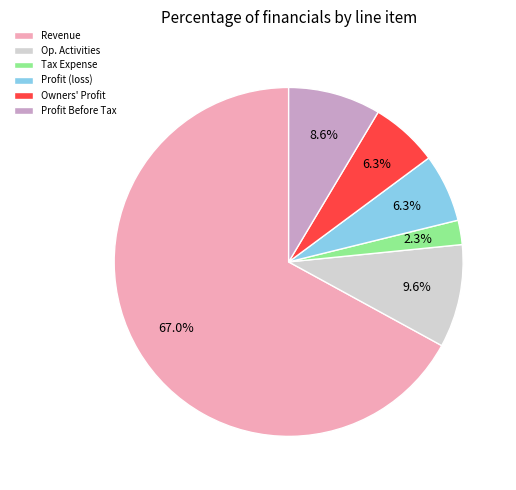

Does any single category account for the majority?

Yes